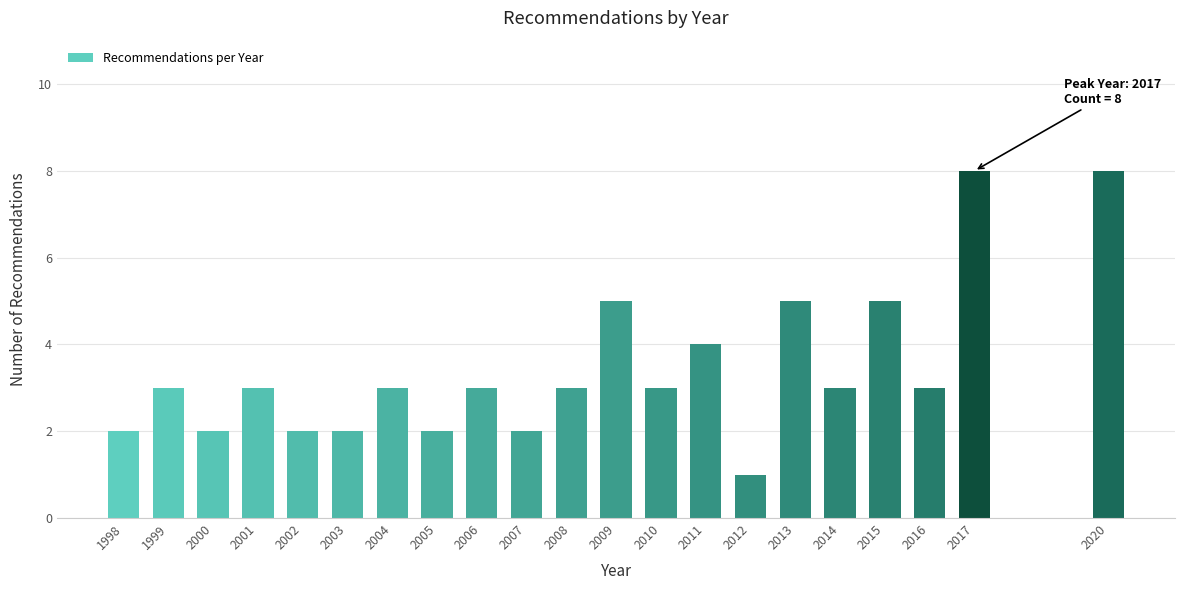

Reading left to right, extract all data points from this chart.

2	3	2	3	2	2	3	2	3	2	3	5	3	4	1	5	3	5	3	8	8